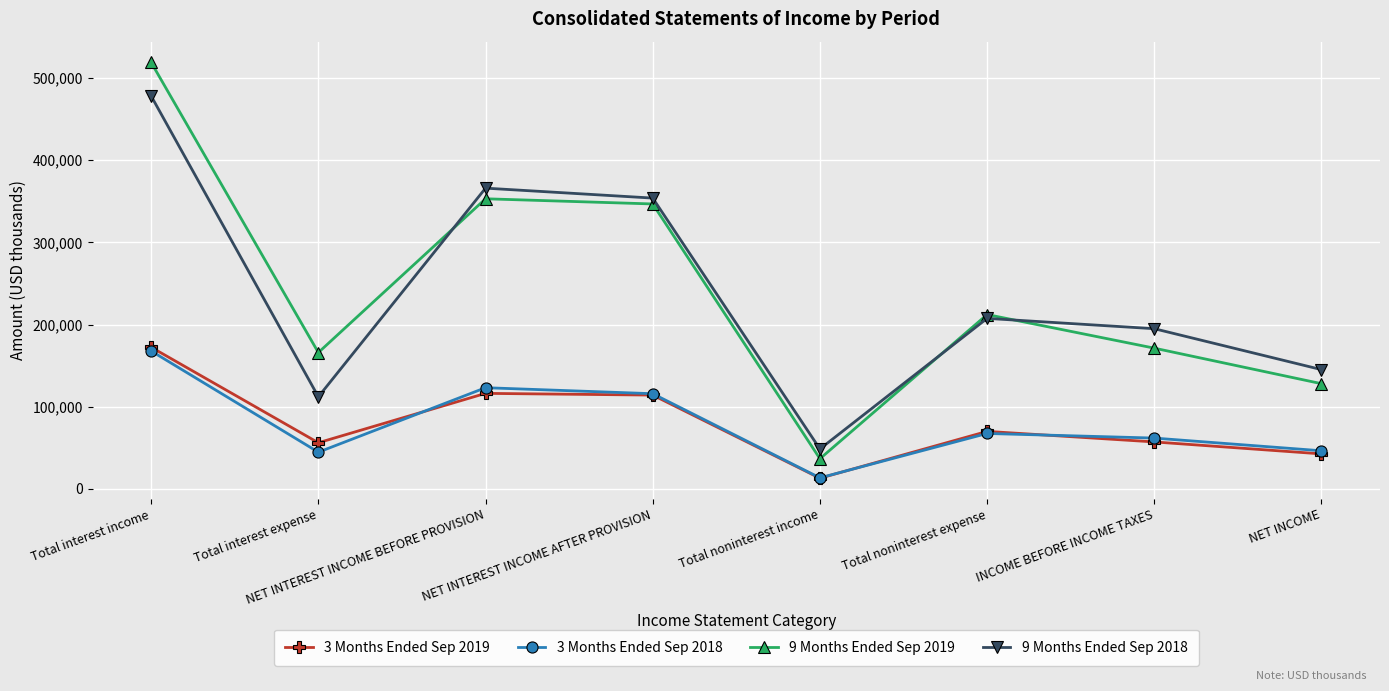

Which label corresponds to the largest value in the chart?

Total interest income